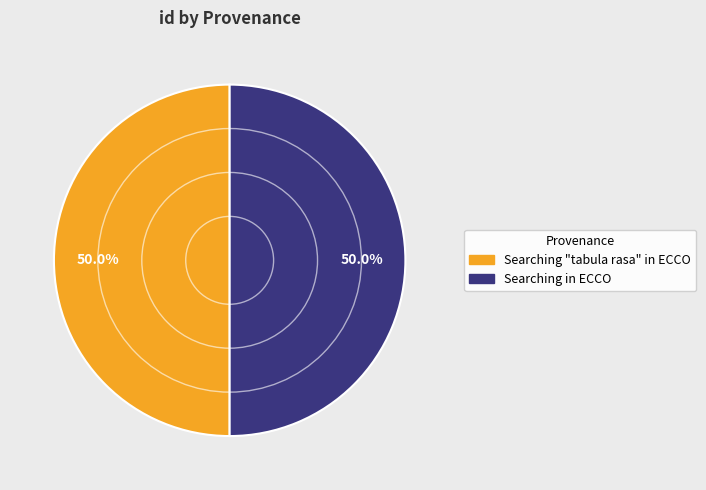

Do Searching "tabula rasa" in ECCO and Searching in ECCO together represent more than half of the pie?

Yes